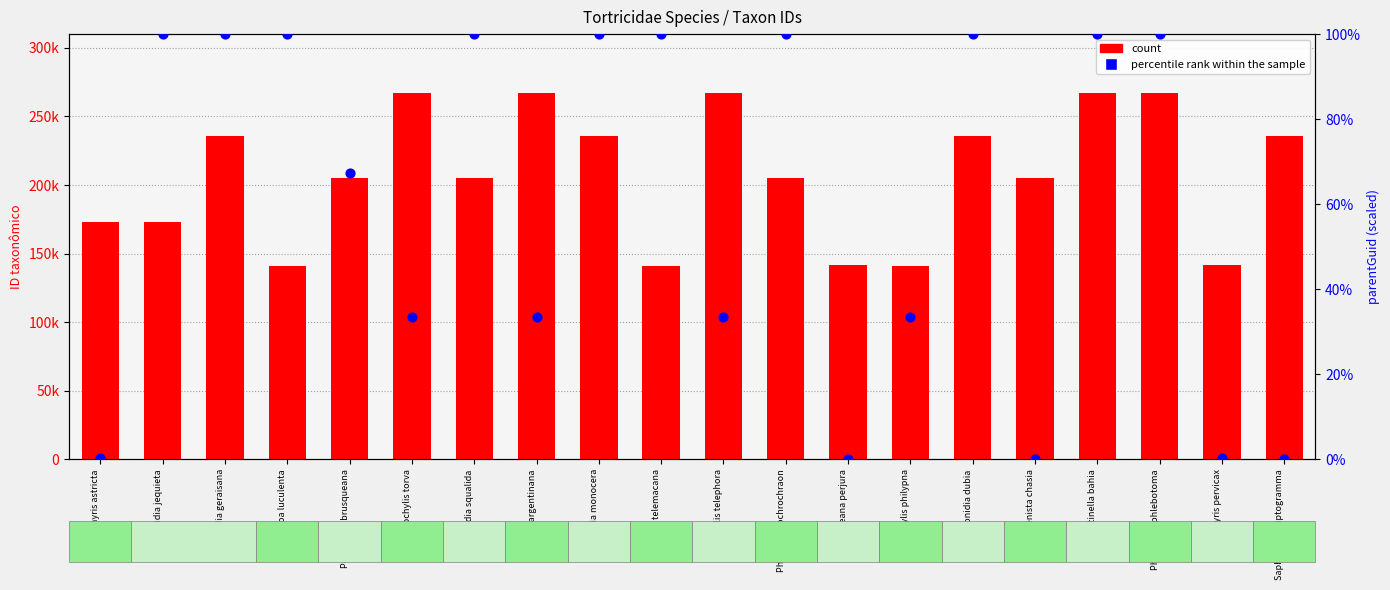

At which category is the sum across all series the highest?

Planaltinella bahia